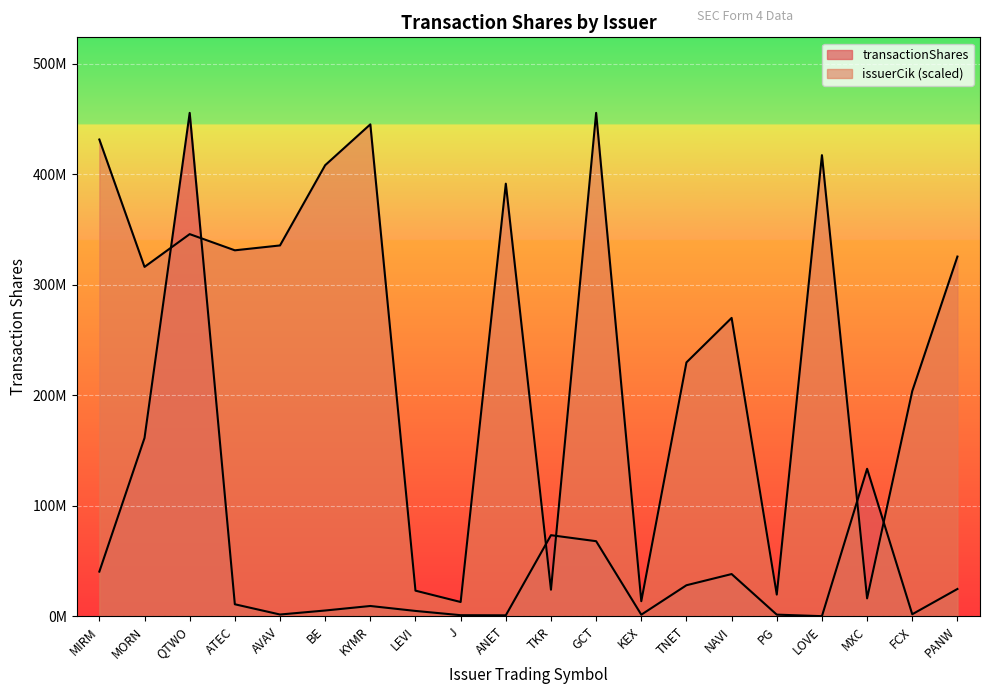

Where do issuerCik and transactionShares first cross each other?

MORN and QTWO